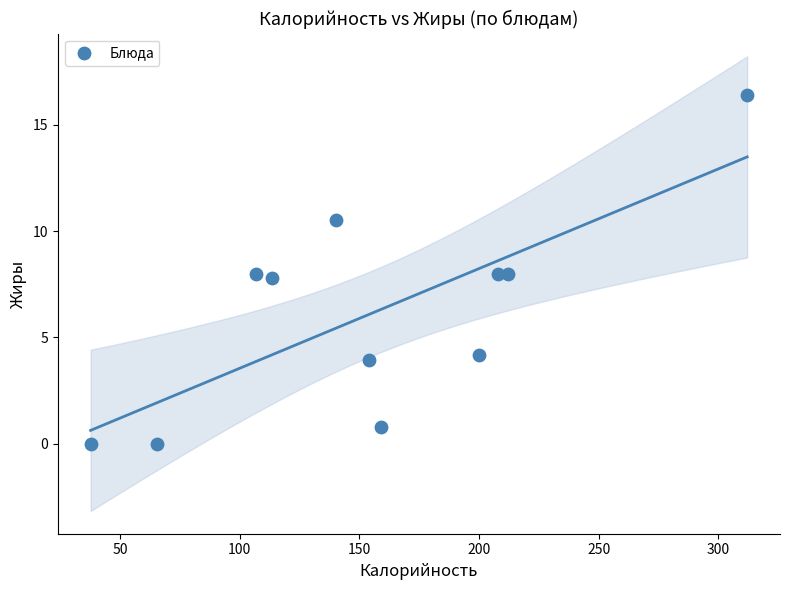

What is the average X value?

155.4